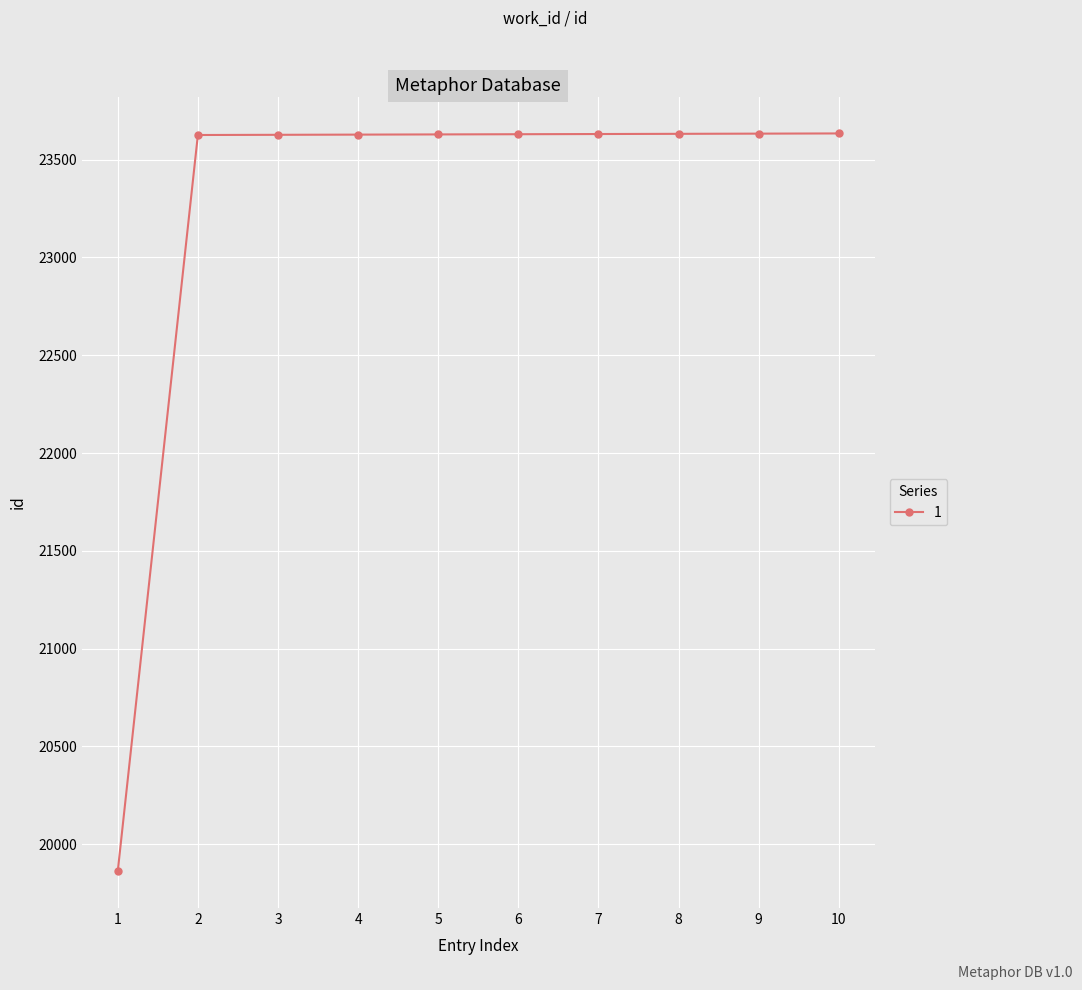

What is the value of the 3rd point from the left?

23627